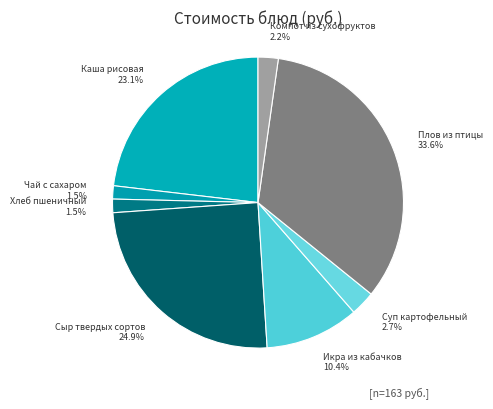

Approximately how many times larger is the value at Хлеб пшеничный compared to Каша рисовая?

0.1